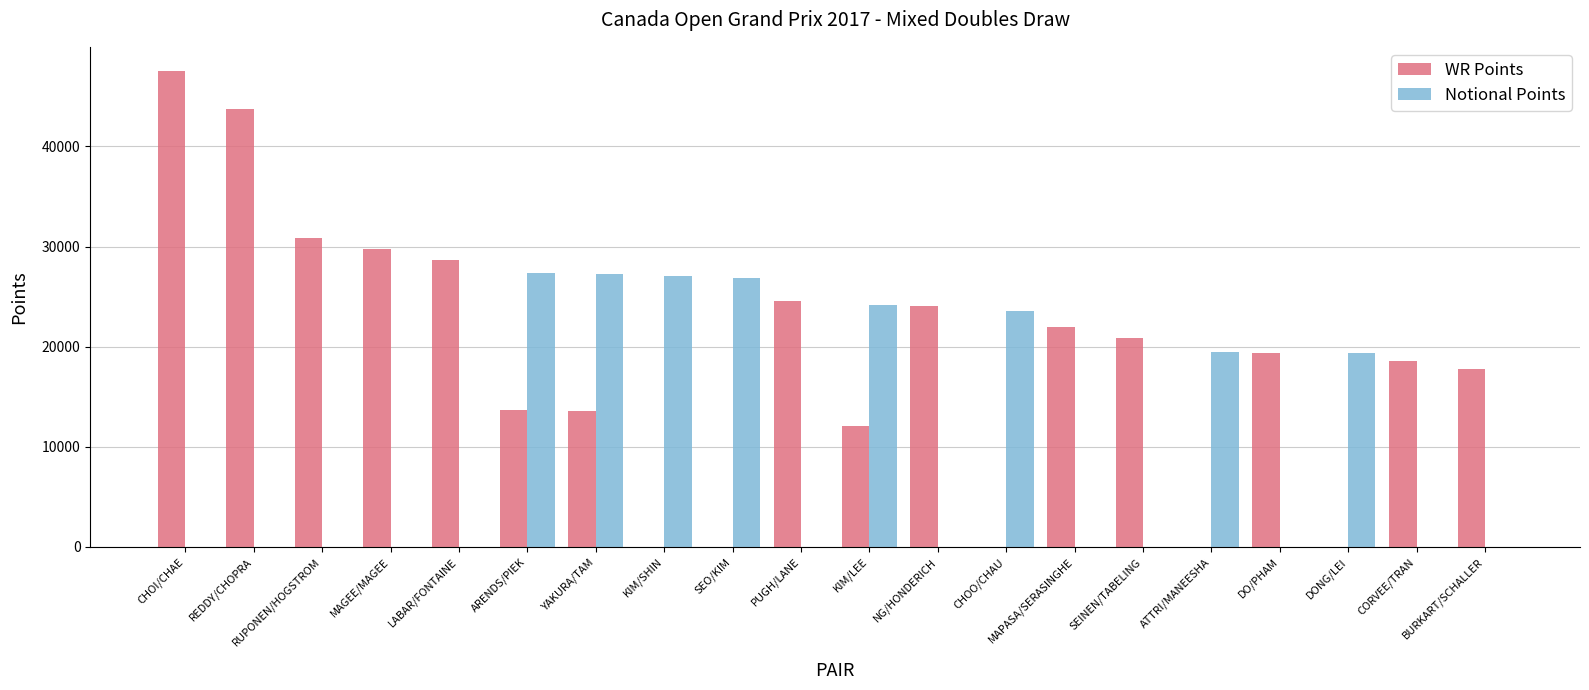

What is the sum of the Notional Points values at NG/HONDERICH and KIM/SHIN?

27067